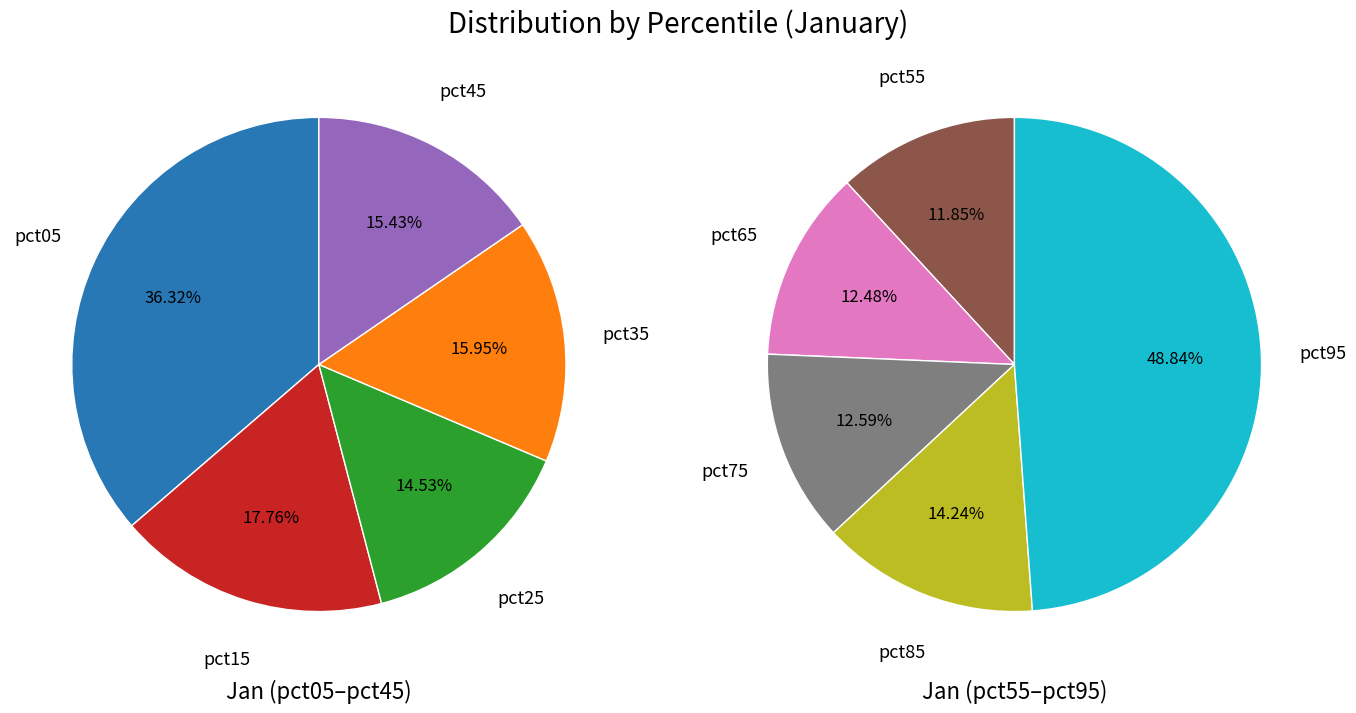

Which category has the biggest portion of the pie?

pct95